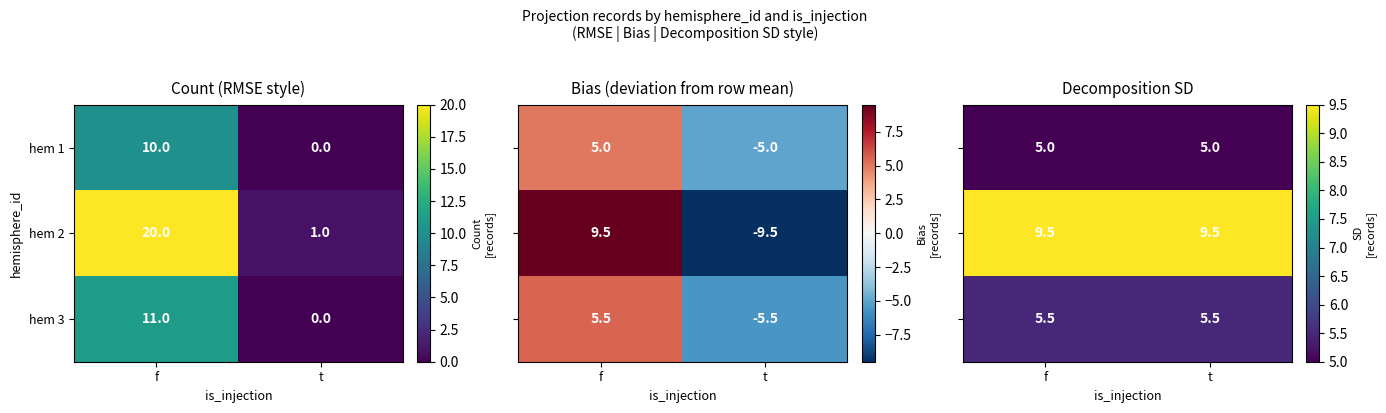

At which category is the sum across all series the highest?

f